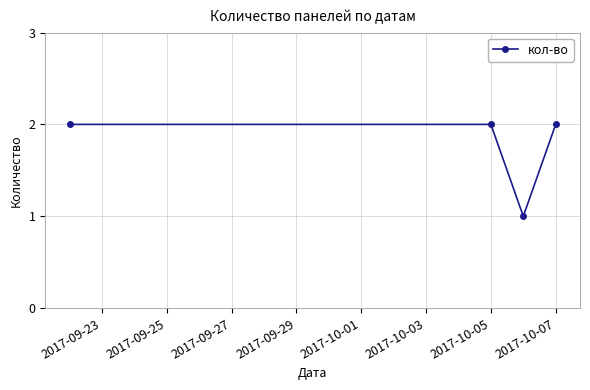

Does the chart display data point markers on the line(s)?

Yes